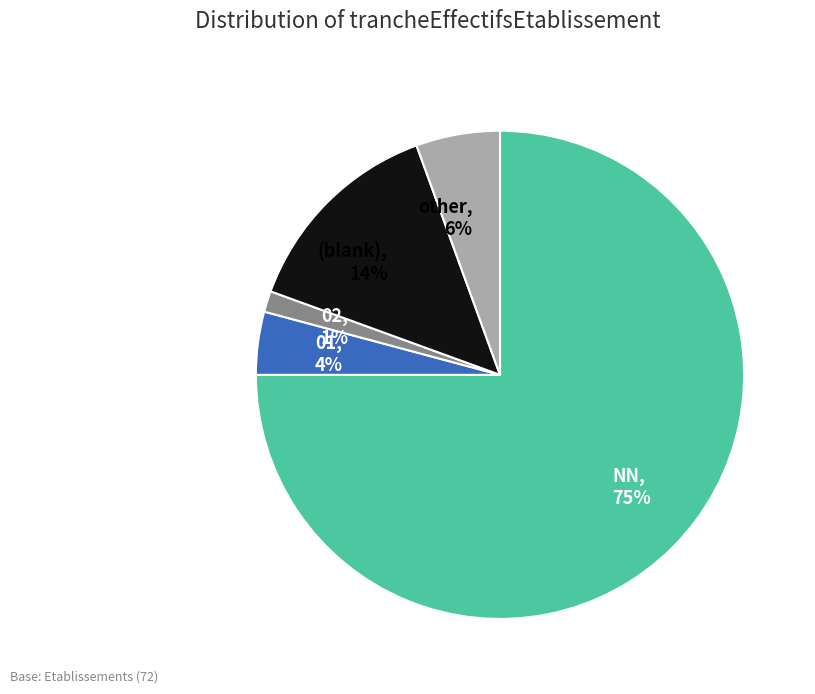

How many segments does this pie chart have?

5